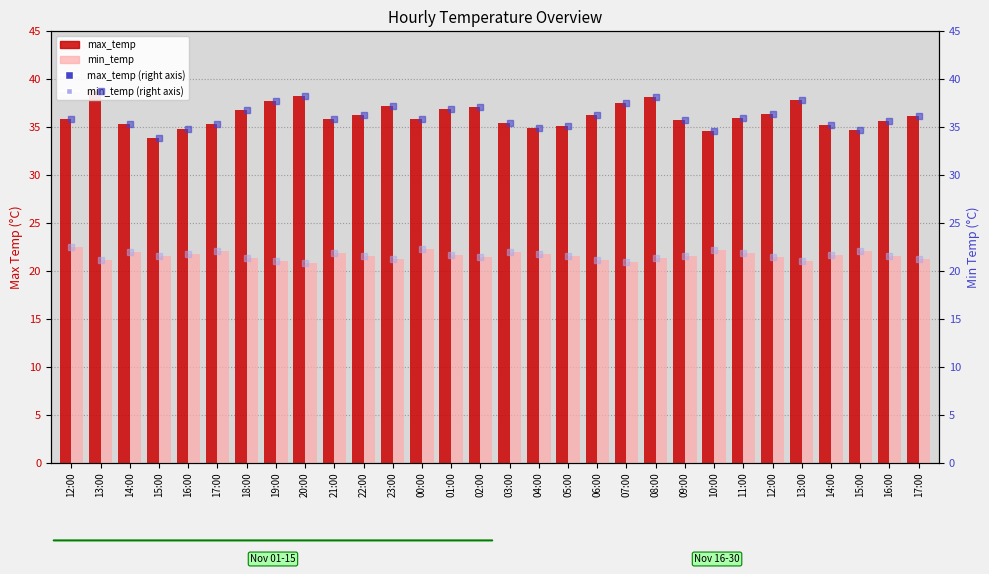

What is the difference between the second highest and second lowest values in the min_temp (right) series?

1.4